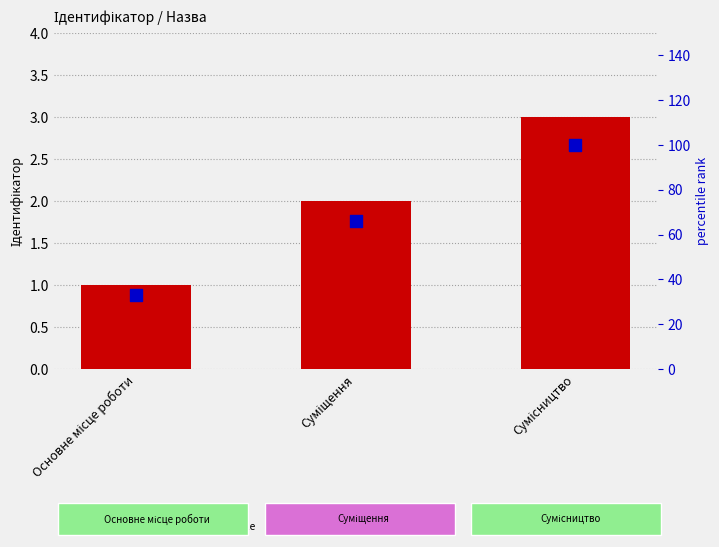

Which series contains the highest Y value?

percentile rank within the sample